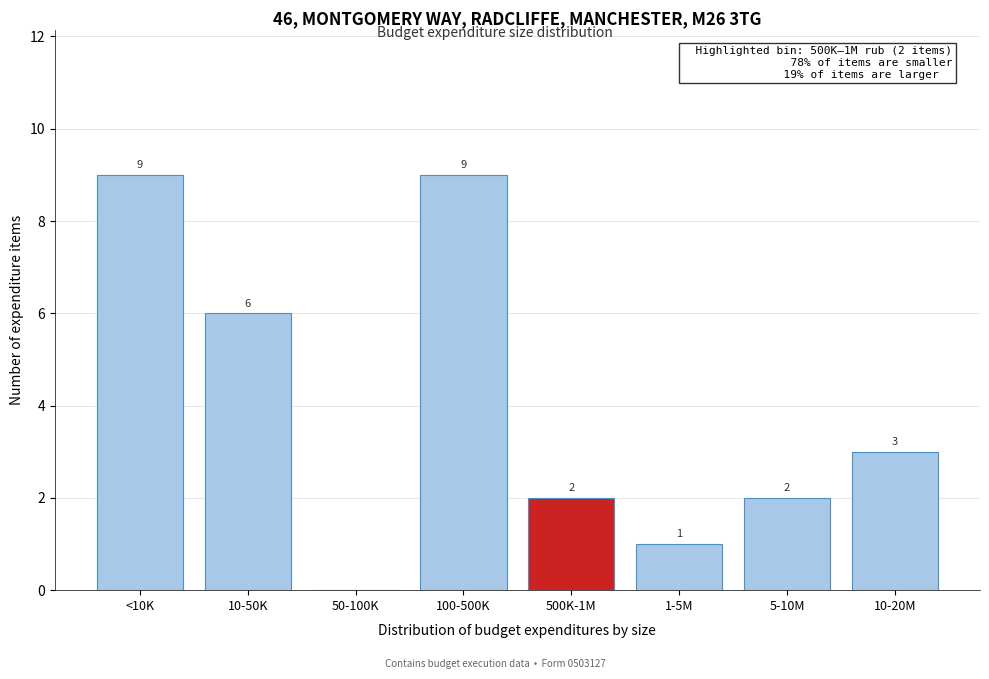

Reading left to right, what are all the values shown in this chart?

<10K=9	10-50K=6	50-100K=0	100-500K=9	500K-1M=2	1-5M=1	5-10M=2	10-20M=3